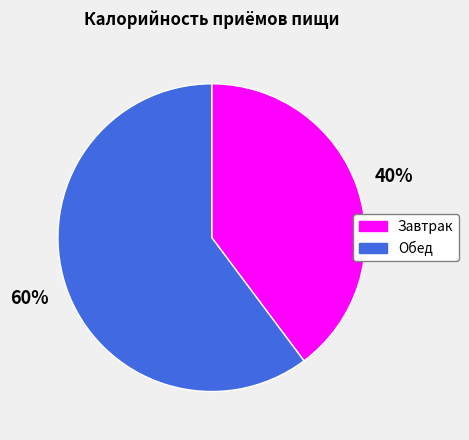

To the nearest percent, what is the difference between the Обед and Завтрак slice percentages?

20%